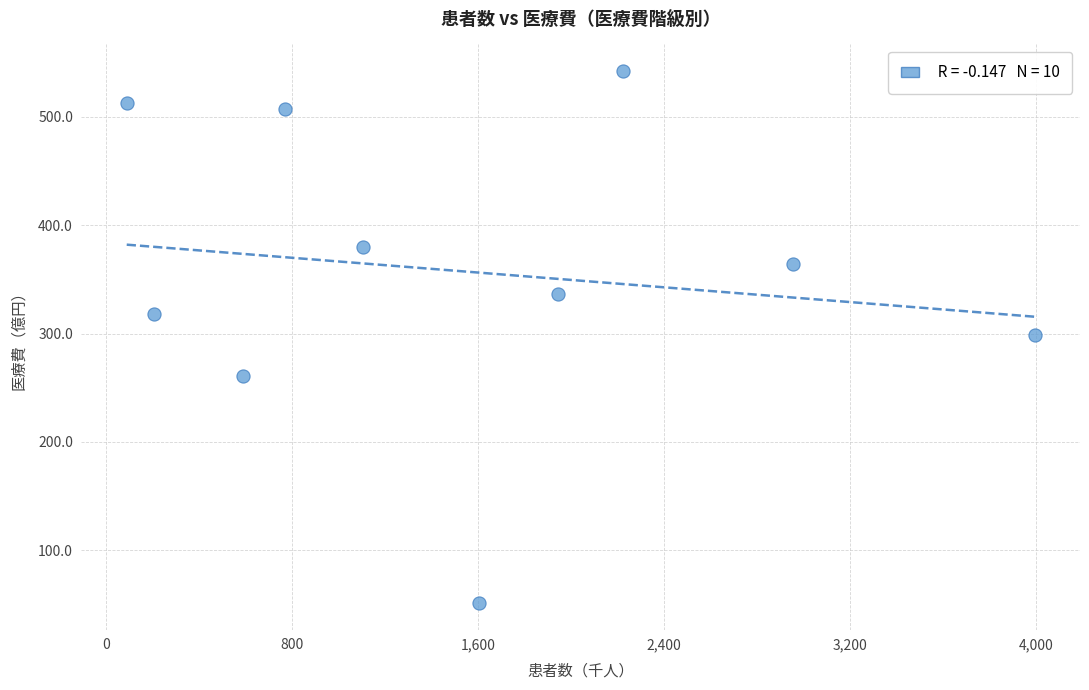

What is the average X value?

1546.2